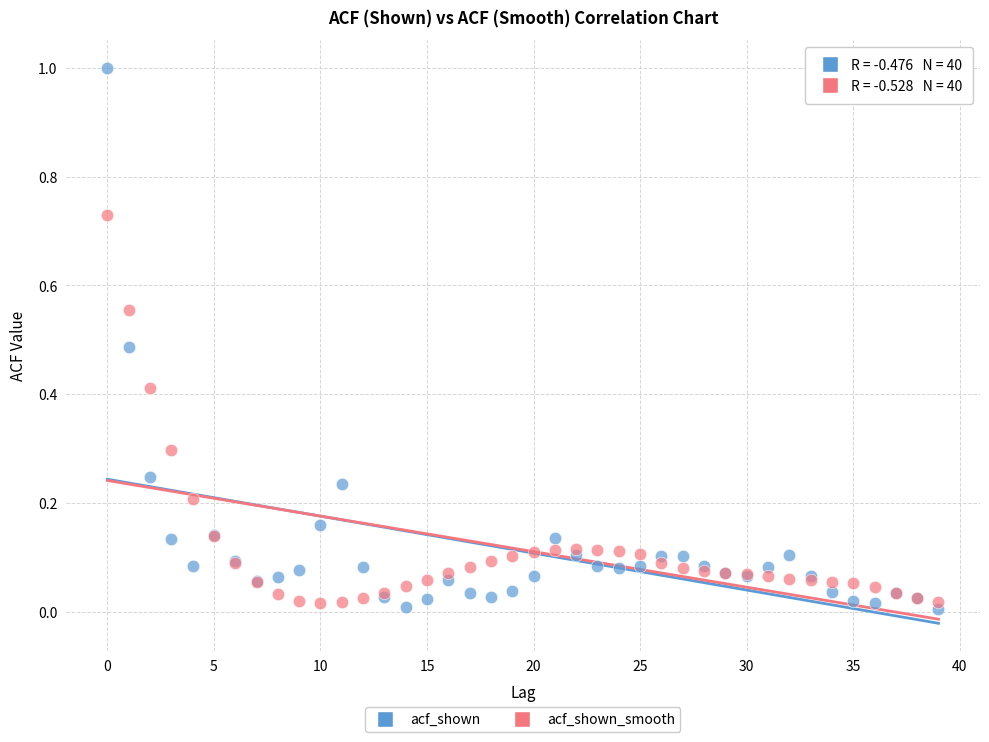

Which series reaches the maximum Y coordinate?

acf_shown